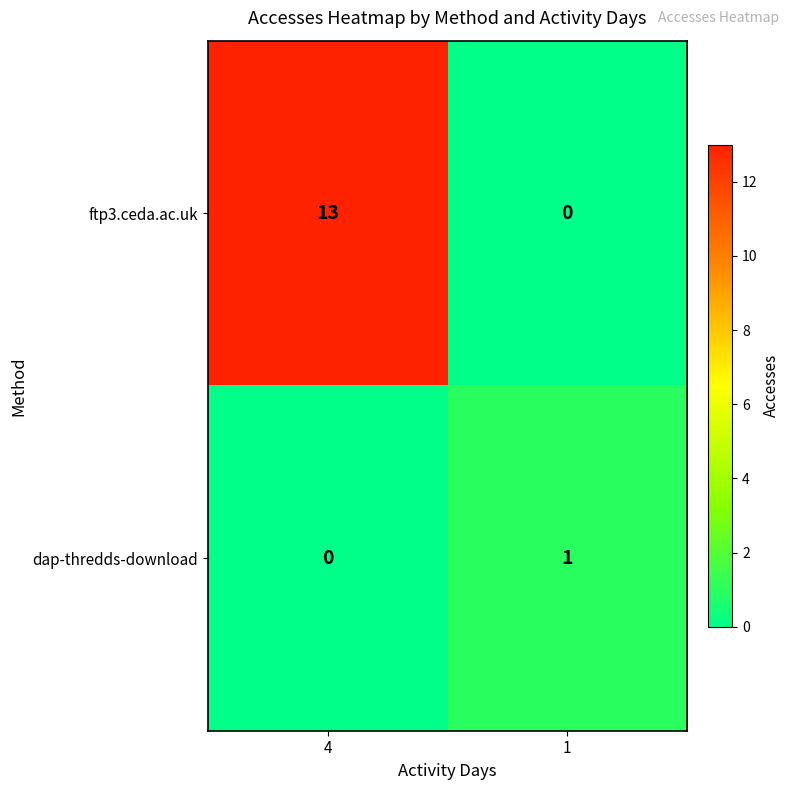

Is it true that dap-thredds-download equals 1 at 1?

True